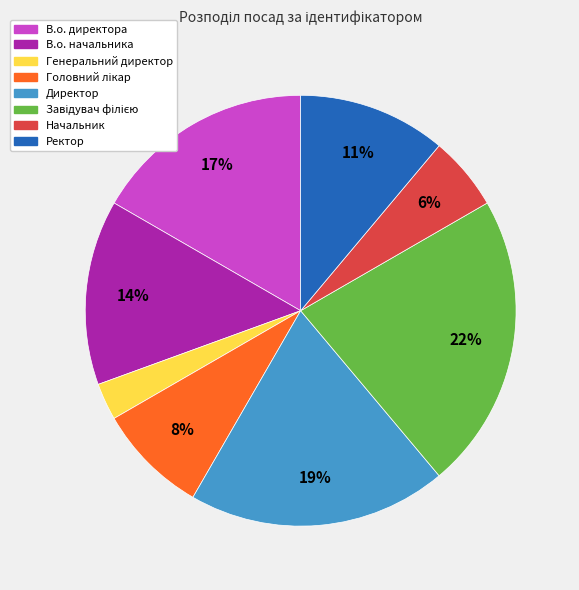

What is the smallest slice in the pie chart?

Генеральний директор